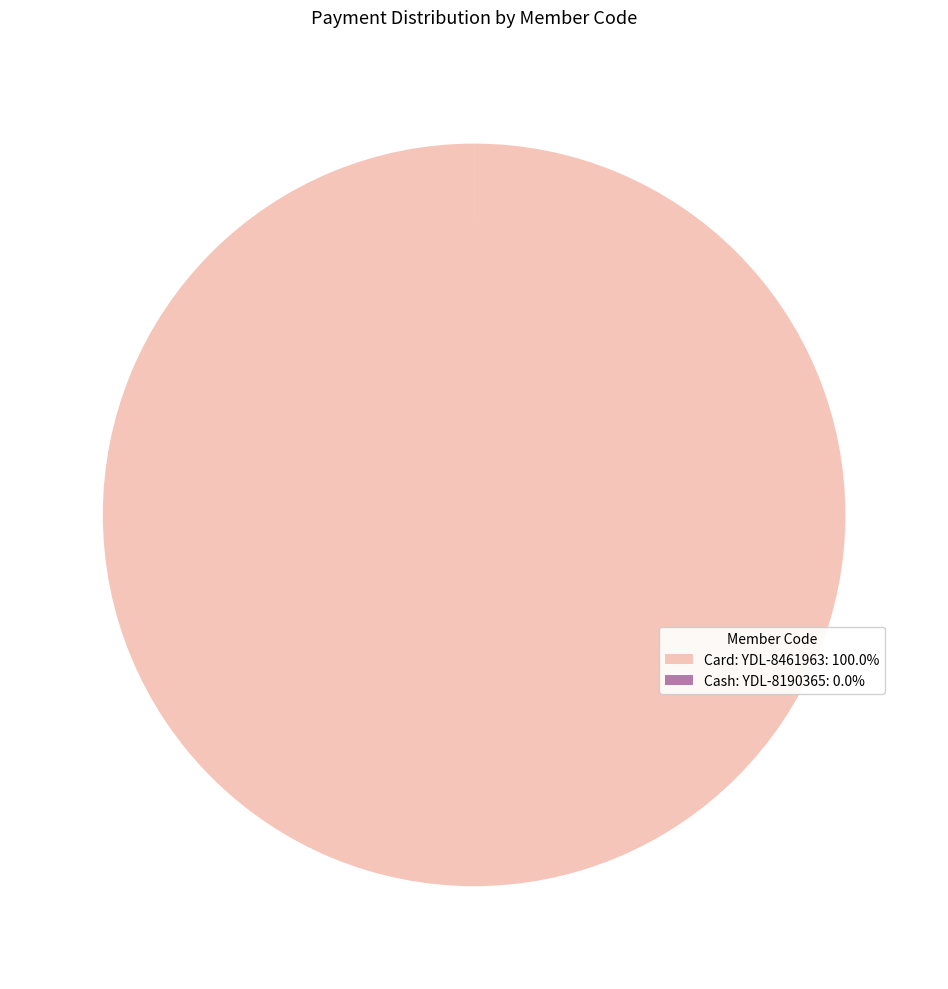

Is there any slice that represents more than half of the pie?

Yes